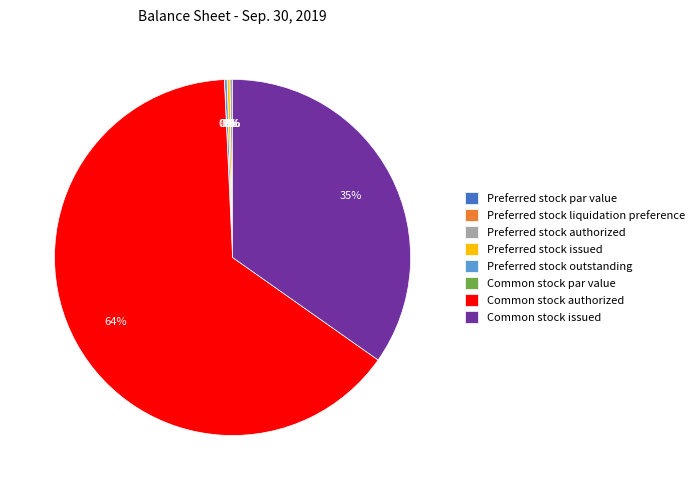

How many segments does this pie chart have?

8